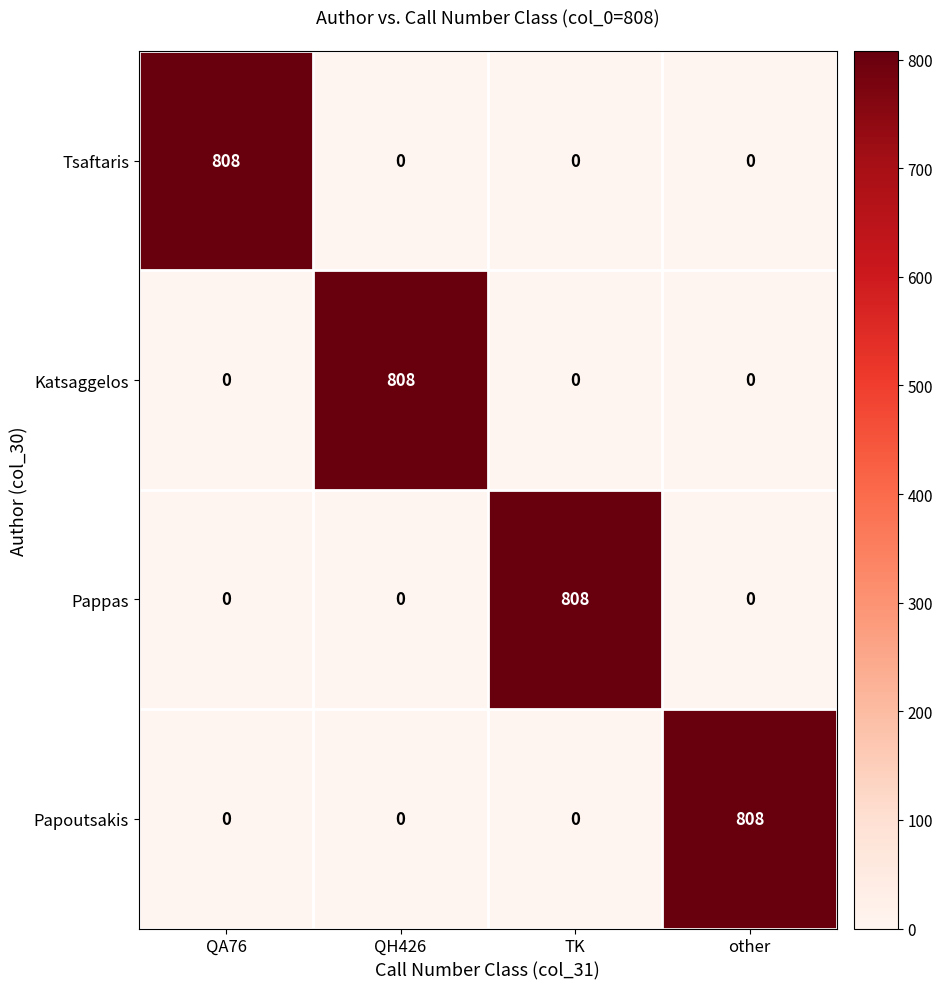

What is the difference between the maximum and second lowest values in the Tsaftaris series?

808